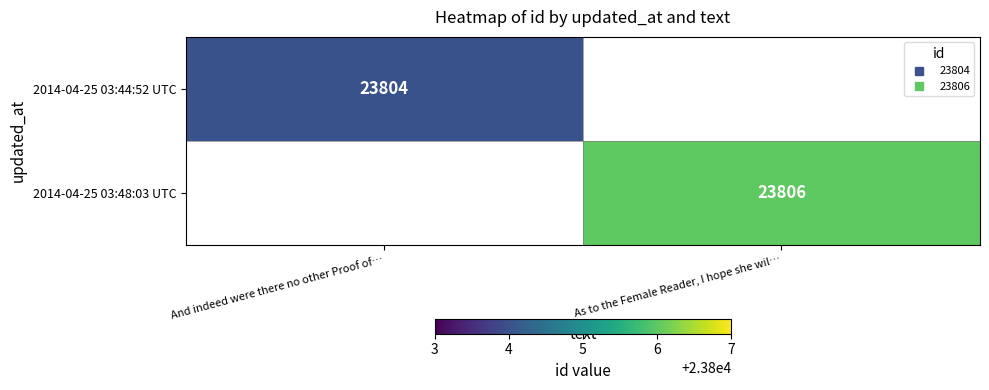

List the series in order of their peak value, lowest first.

2014-04-25 03:44:52 UTC, 2014-04-25 03:48:03 UTC